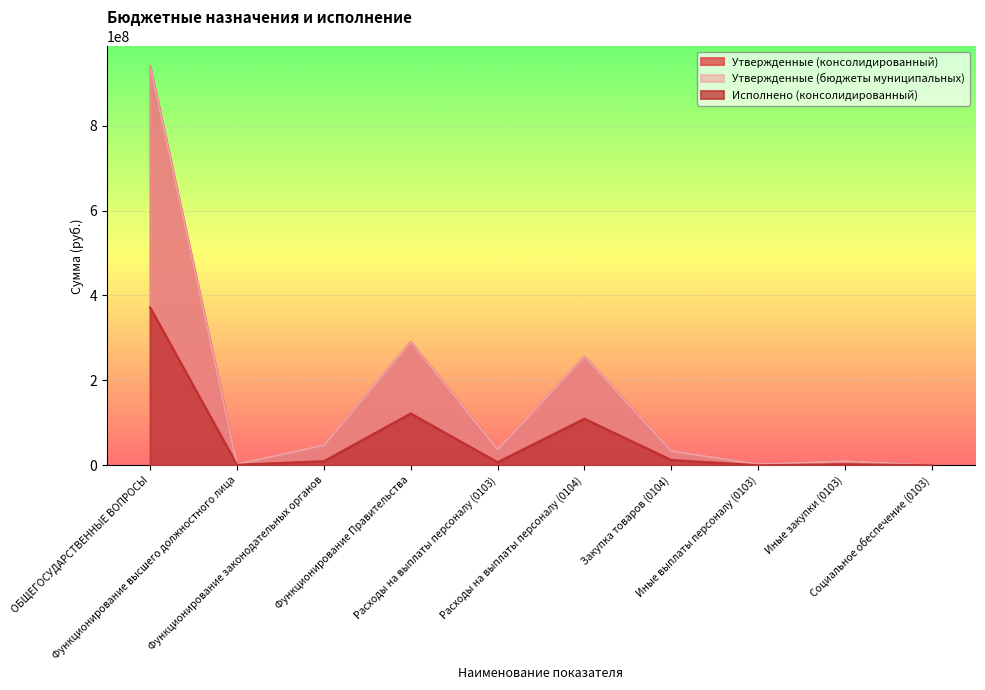

List the series in order of their peak value, lowest first.

Исполнено (консолидированный), Утвержденные (консолидированный), Утвержденные (бюджеты муниципальных)